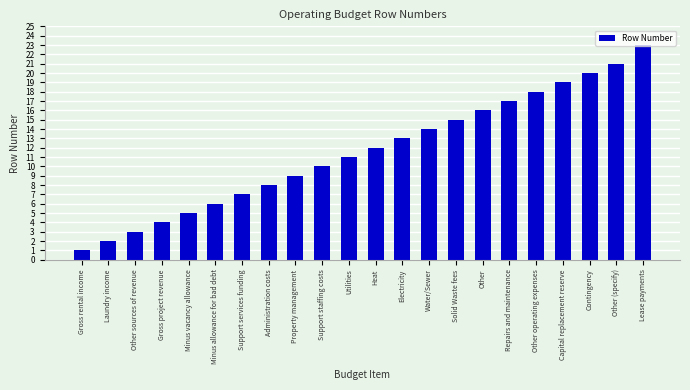

Are the bars grouped side by side (vs. stacked)?

No